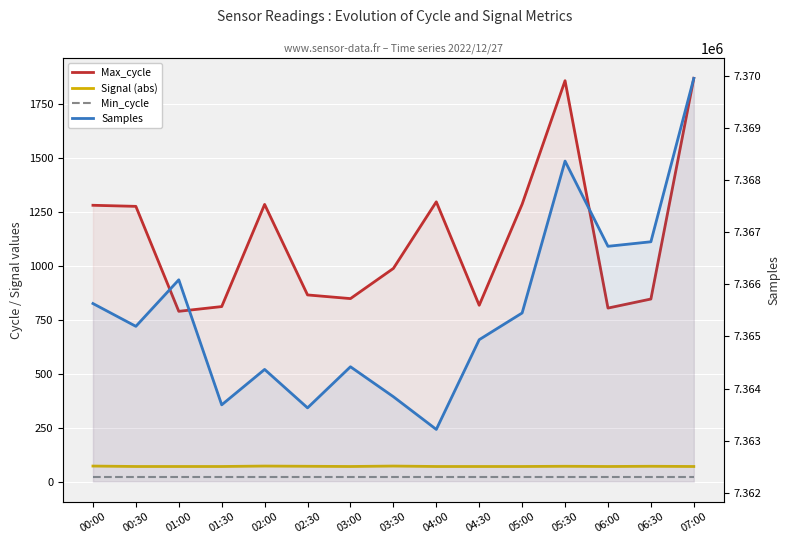

The value of Min_cycle at 06:00 is 19. True or false?

True